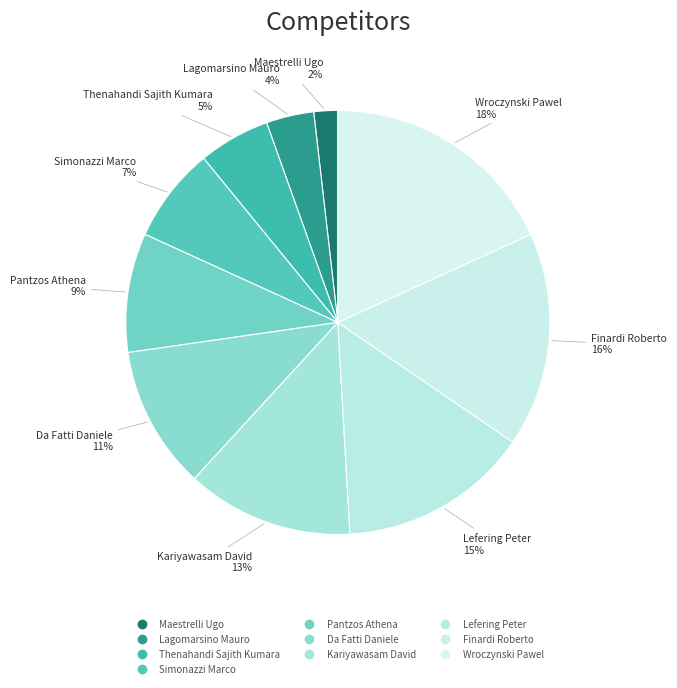

The Simonazzi Marco slice represents 1% of the pie. True or false?

False